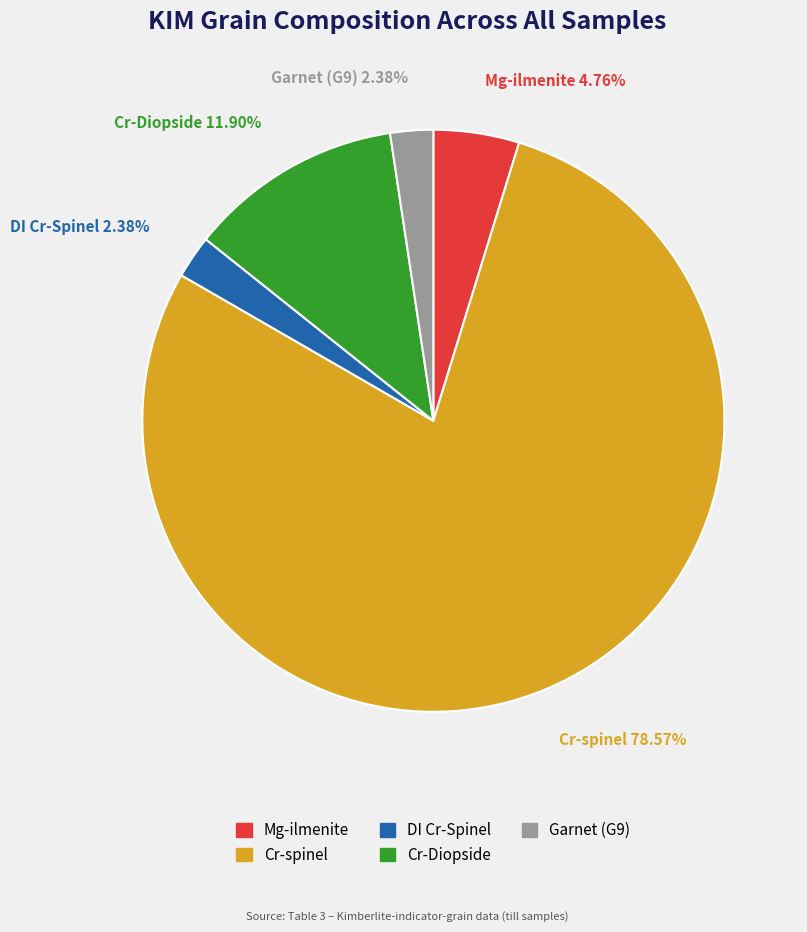

Is it true that Cr-Diopside is 12% of the pie?

True